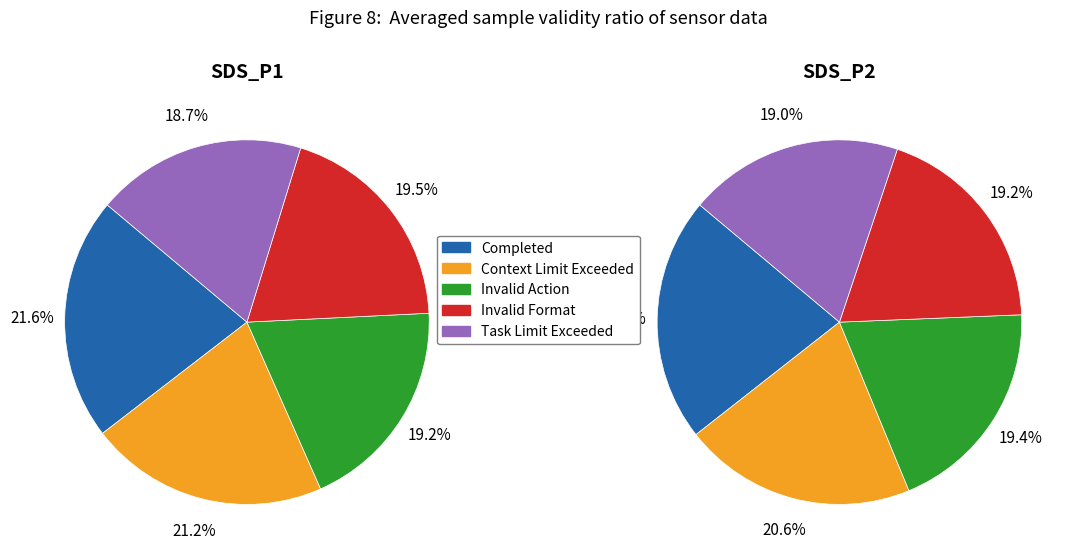

True or false: 4 accounts for 20% of the total.

False